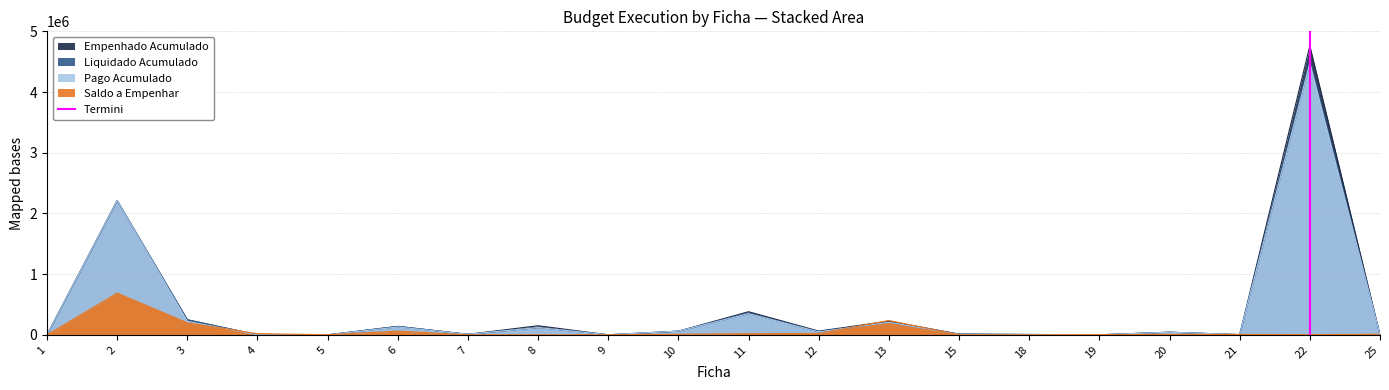

The chart shows a value of 1 at 22. True or false?

False